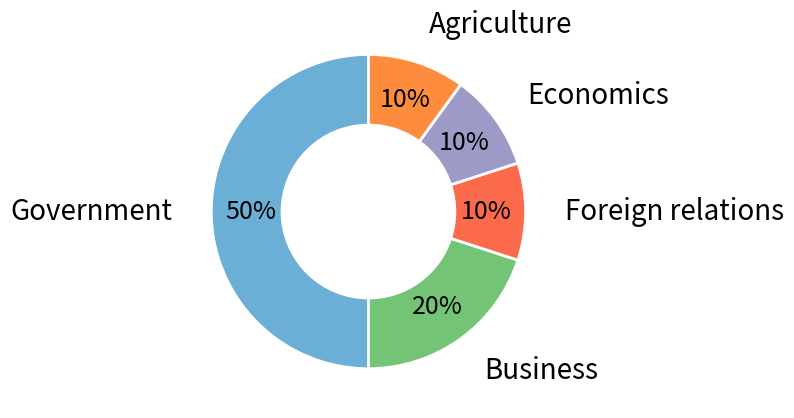

Which category has the biggest portion of the pie?

Government